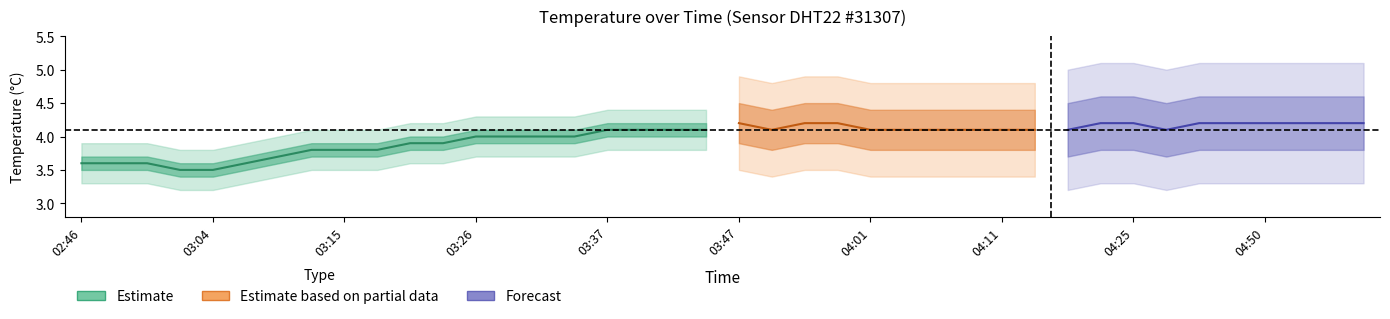

What is the change in value from 02:55 to 03:12?

+0.2